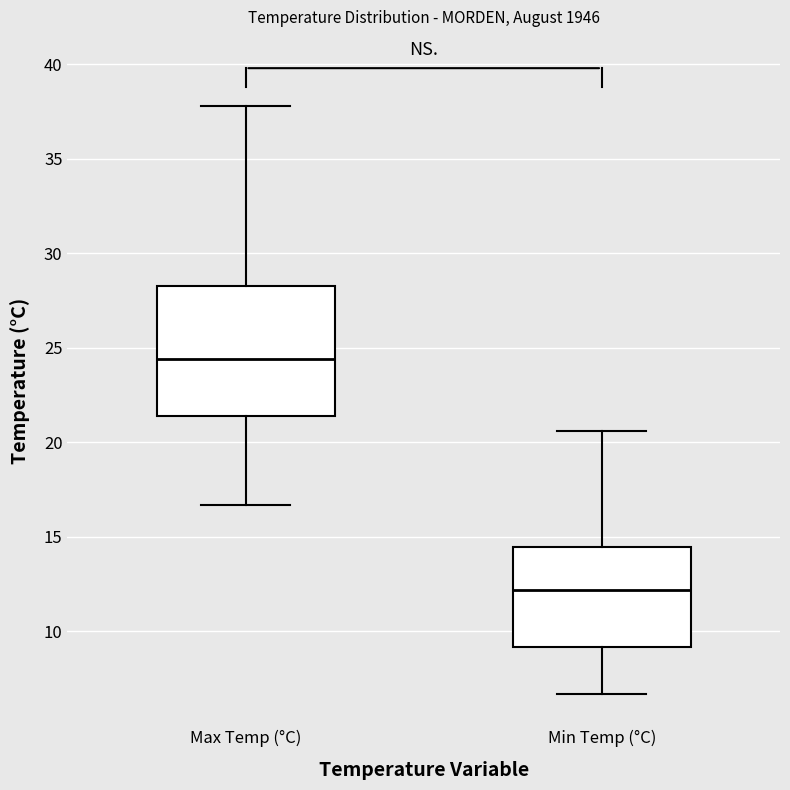

Which box has the highest median line?

Max Temp (°C)